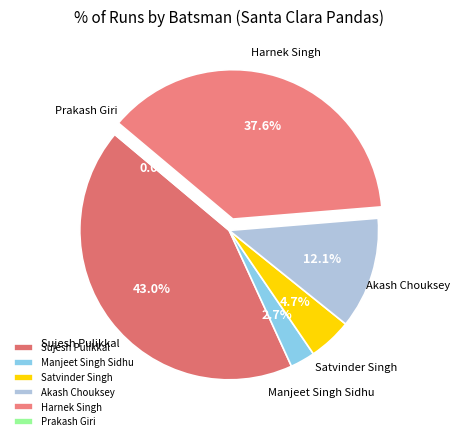

To the nearest percent, what is the difference between the largest and smallest slice percentages?

43%